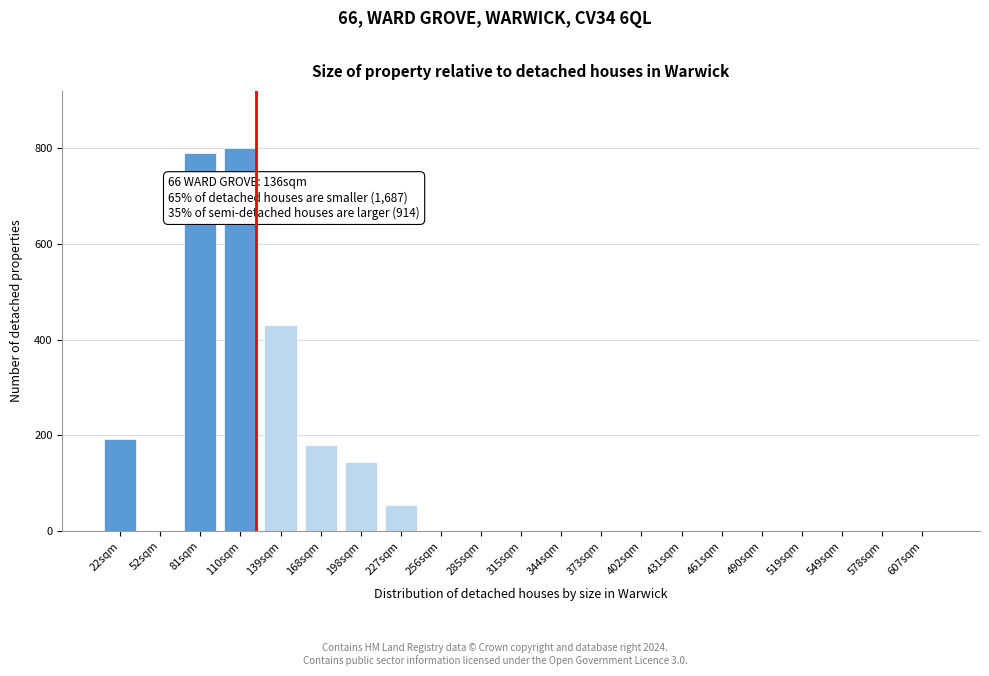

Reading right to left, extract all data points from this chart.

607sqm=0	578sqm=0	549sqm=0	519sqm=0	490sqm=0	461sqm=0	431sqm=0	402sqm=0	373sqm=0	344sqm=0	315sqm=0	285sqm=0	256sqm=0	227sqm=55	198sqm=145	168sqm=180	139sqm=430	110sqm=800	81sqm=790	52sqm=0	22sqm=192